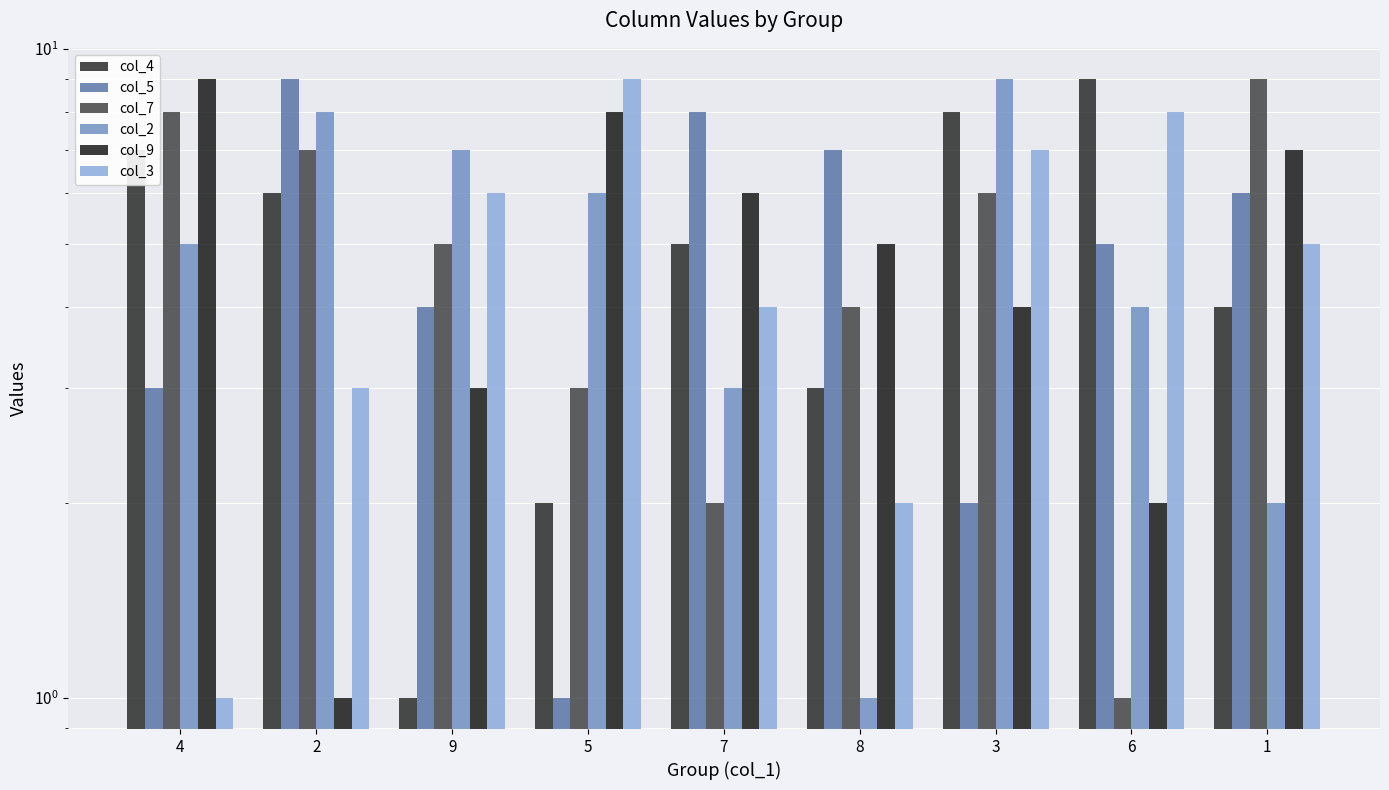

Is the value of col_5 at 3 greater than the value of col_7 at 1?

No